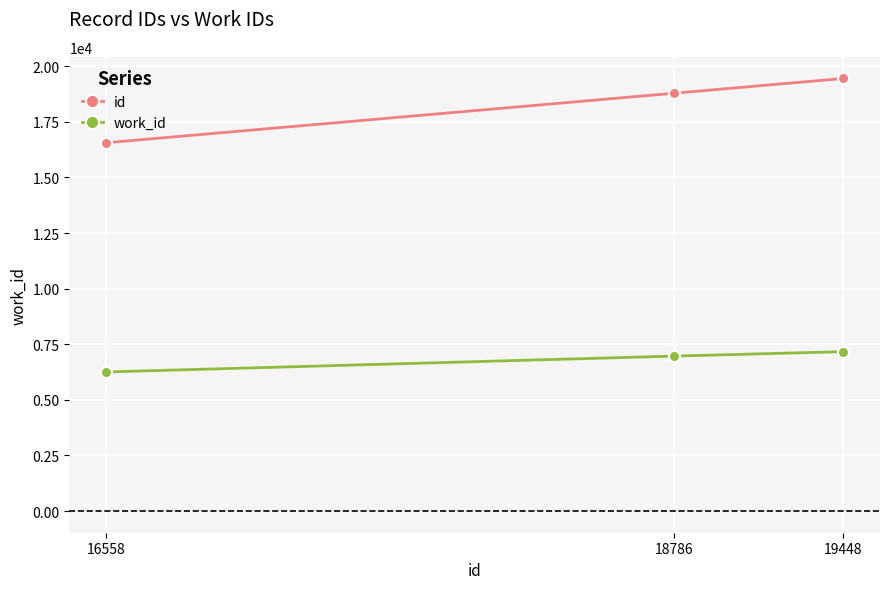

What is the value of the work_id point at the 1st from the left?

6255